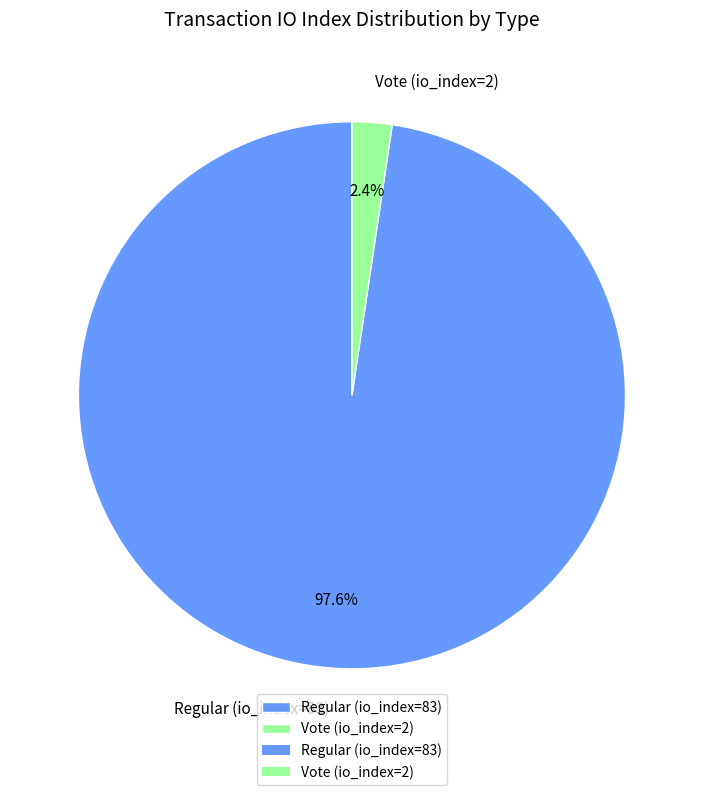

How much of the chart is everything except Vote (io_index=2)?

97.6%